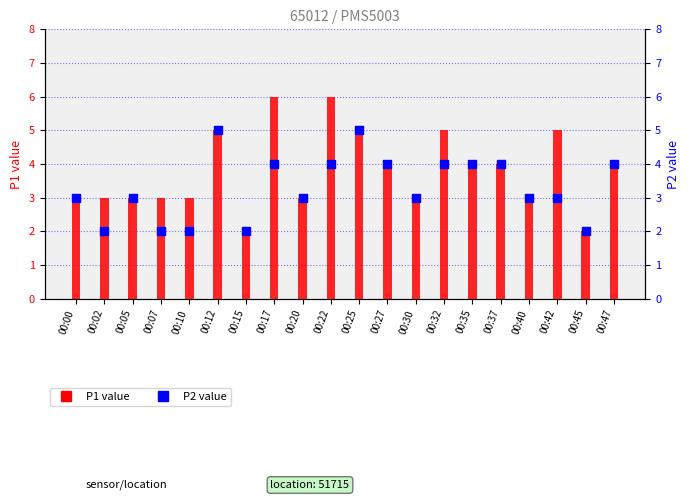

Which series reaches the minimum Y coordinate?

P1 value